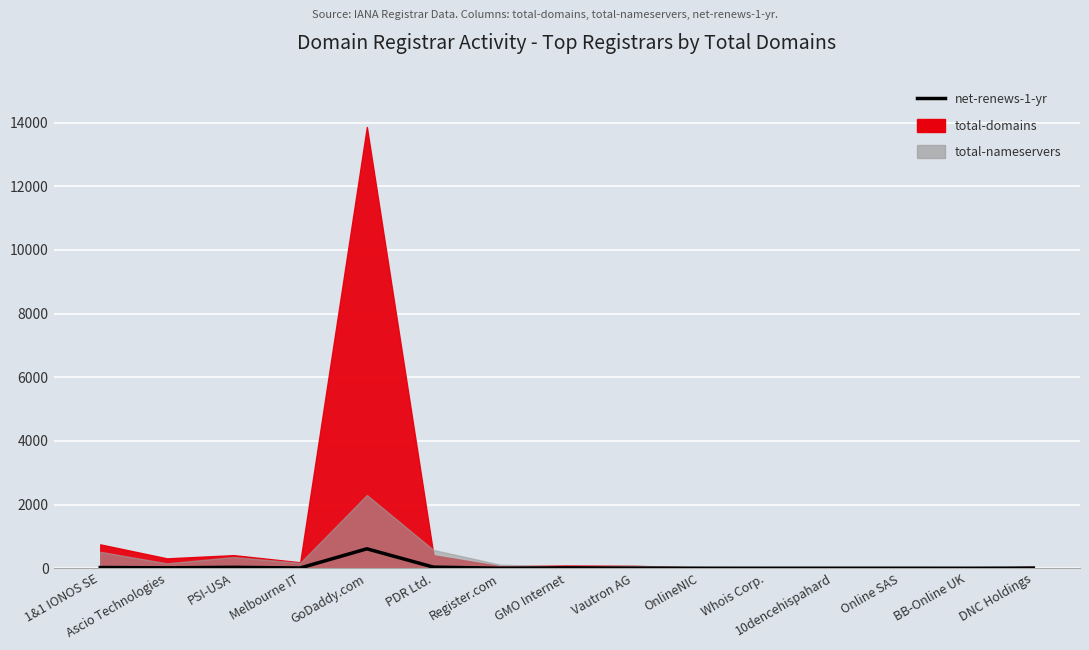

Which has a higher value, DNC Holdings or PDR Ltd.?

PDR Ltd.